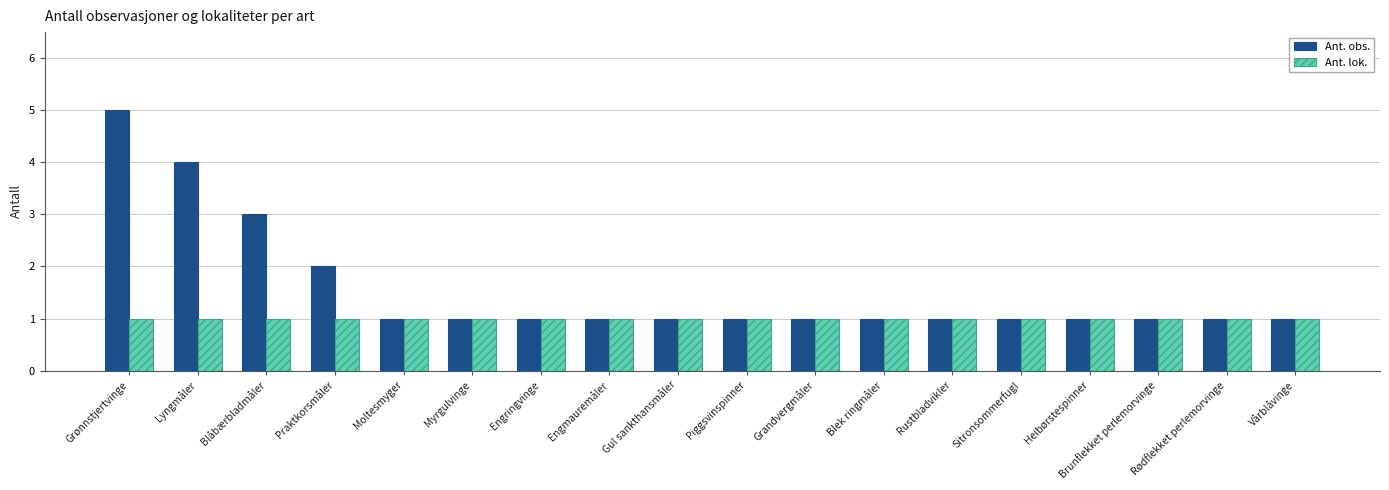

Which series has the largest range (max minus min)?

Ant. obs.